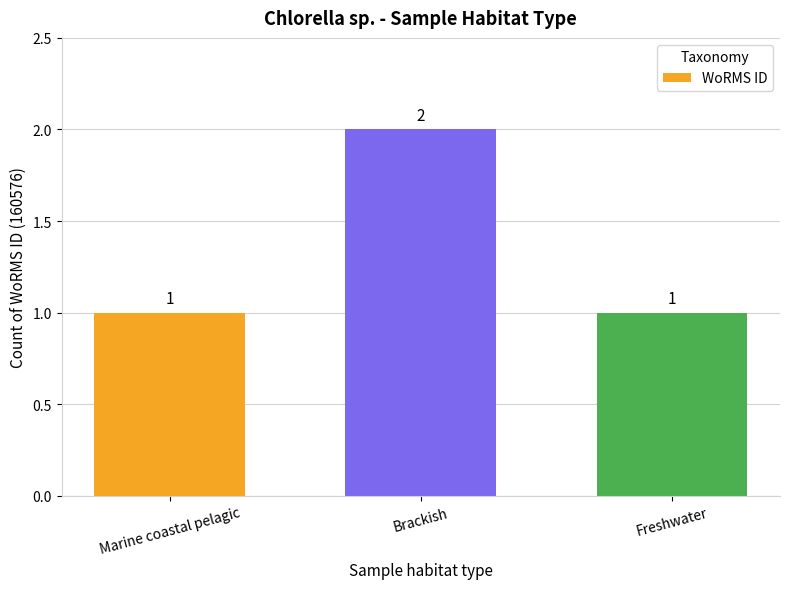

How many values are between 1 and 2?

3